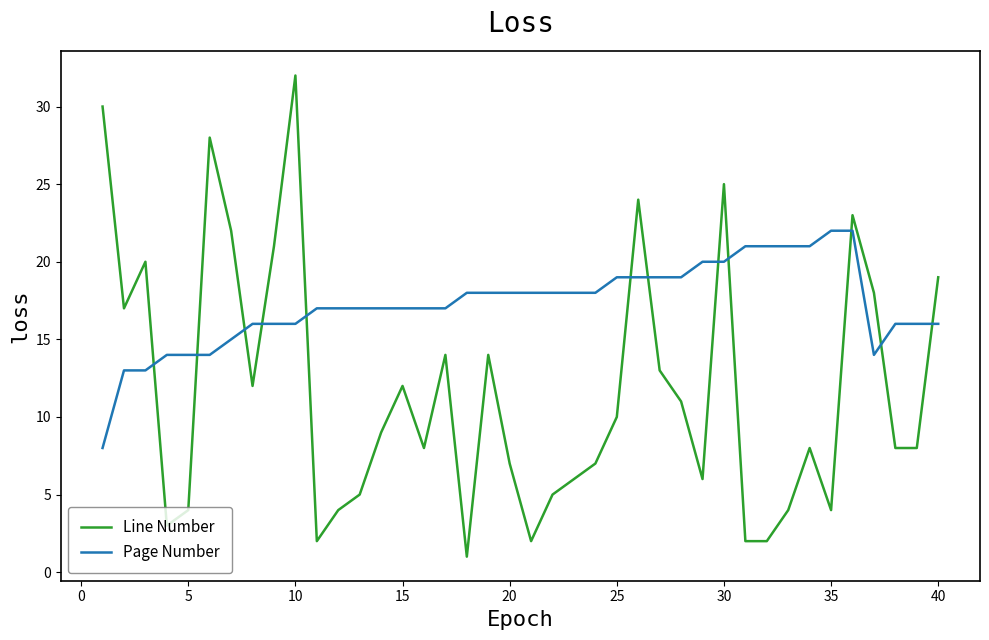

List the series in order of their peak value, lowest first.

Page Number, Line Number